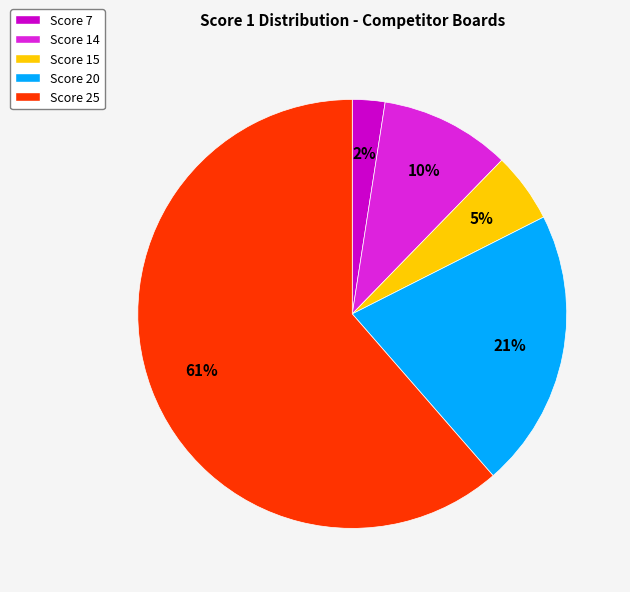

To the nearest percent, what is the combined percentage of Score 25 and Score 15?

67%